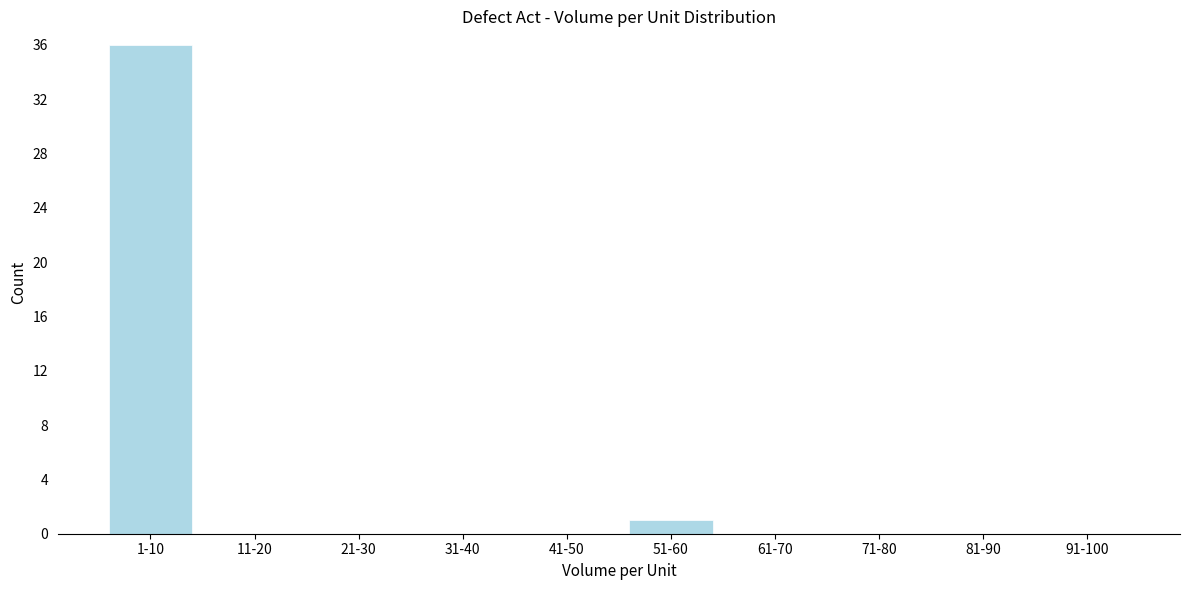

Reading left to right, what are all the values shown in this chart?

1-10=36	11-20=0	21-30=0	31-40=0	41-50=0	51-60=1	61-70=0	71-80=0	81-90=0	91-100=0